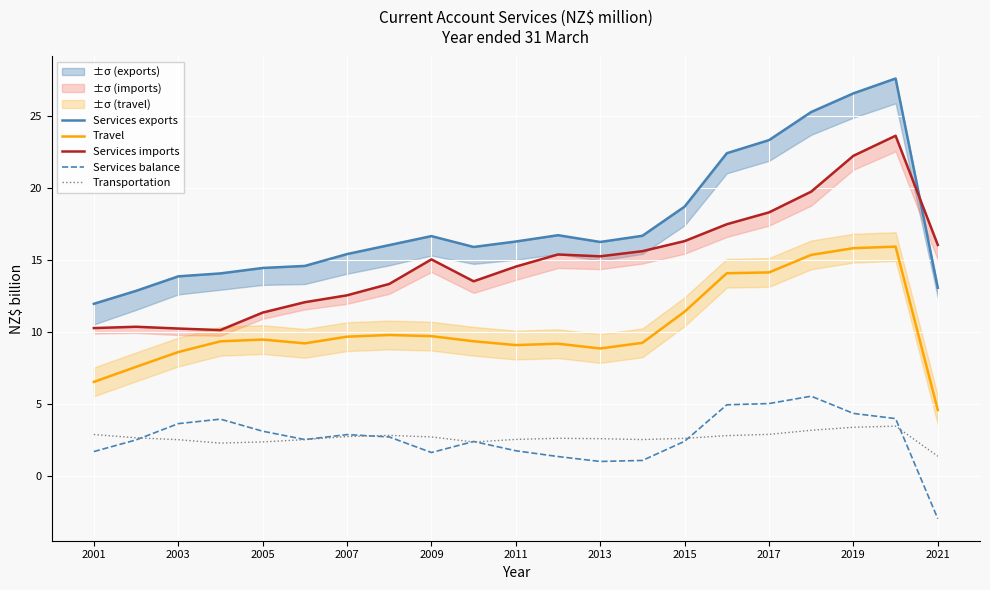

True or false: Services balance has a value of 1.2 at 2003.

False